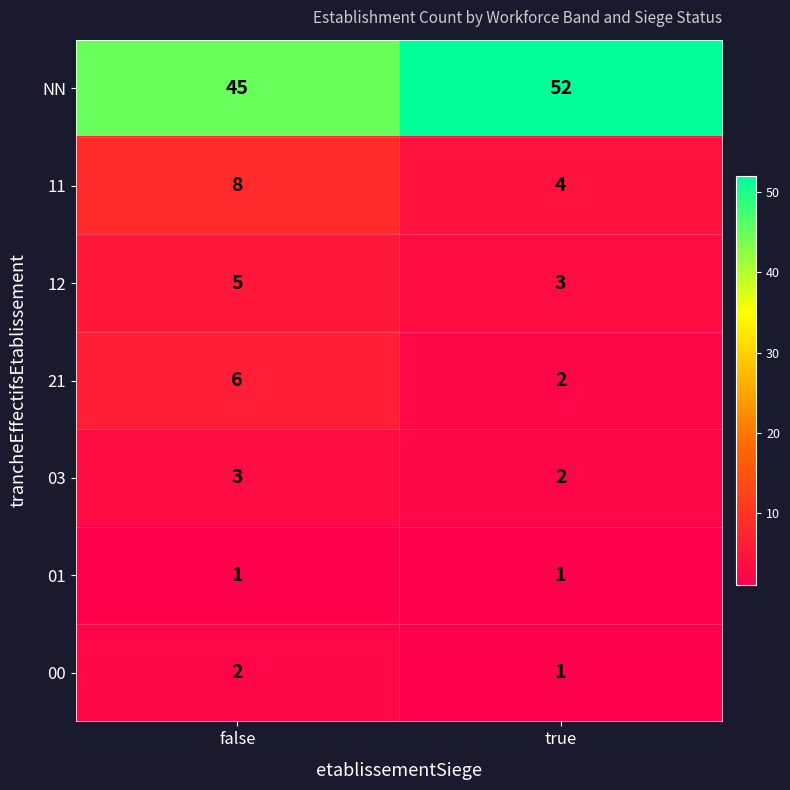

List the labels in order of 21 value, largest first.

false, true